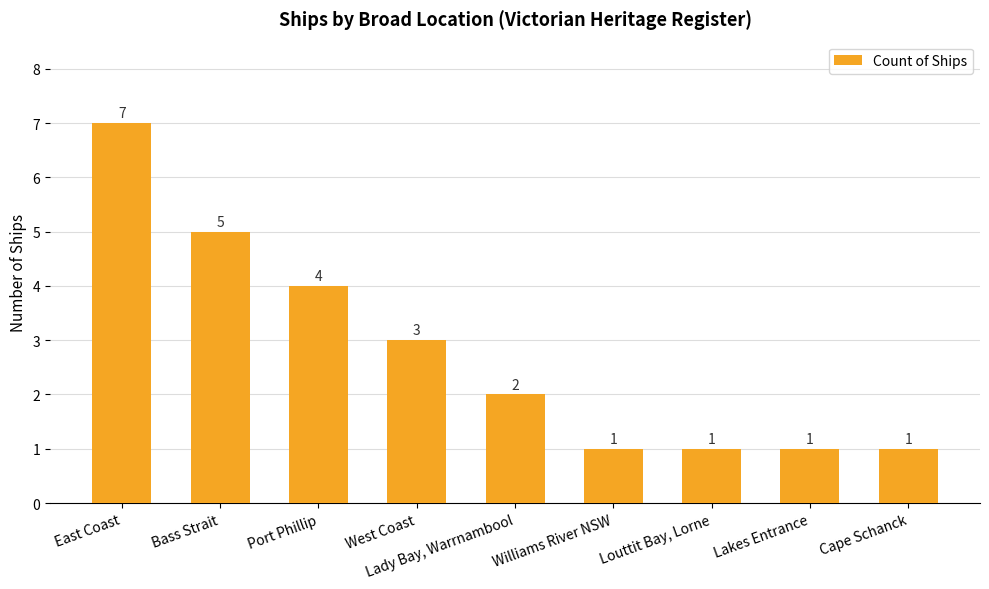

What position from the left is Williams River NSW?

6